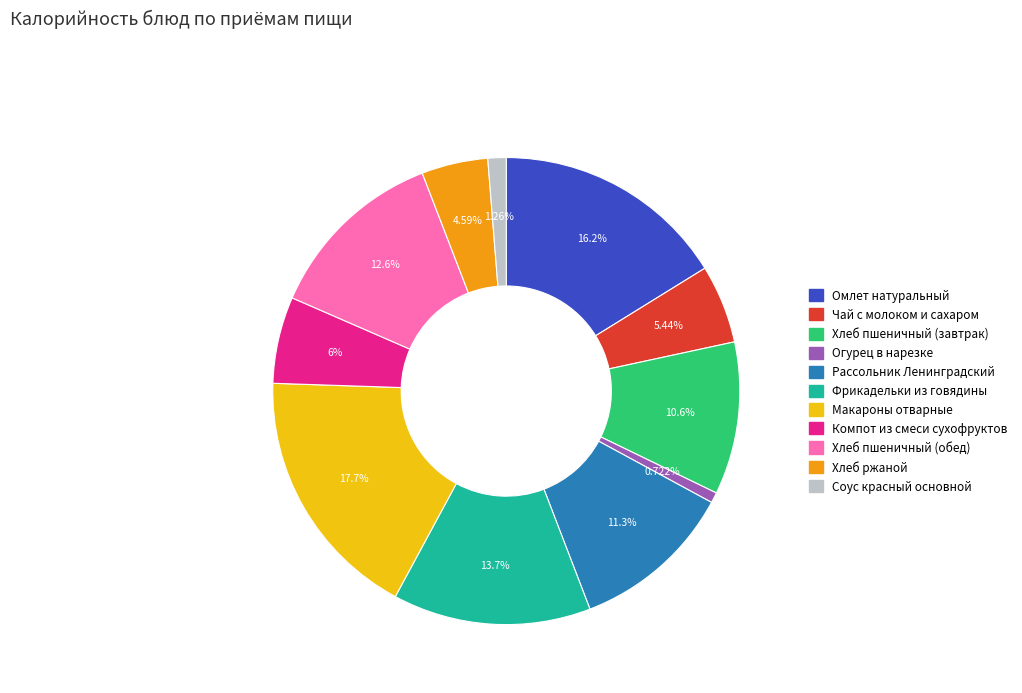

Is there a majority slice in this chart?

No